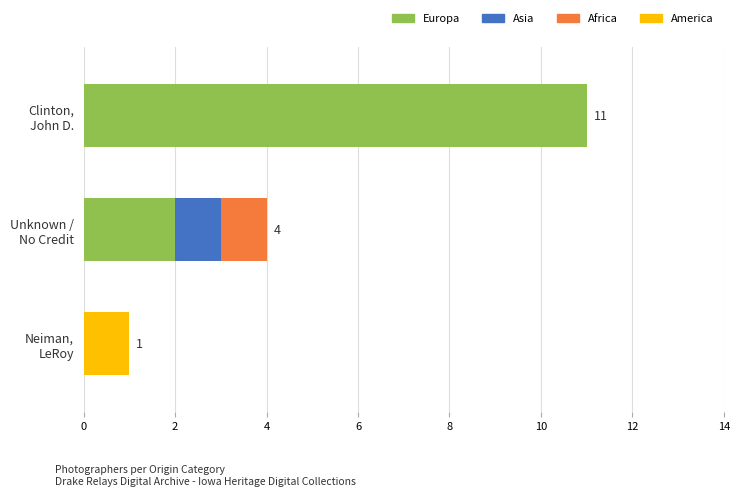

What is the highest value of the Europa series?

11